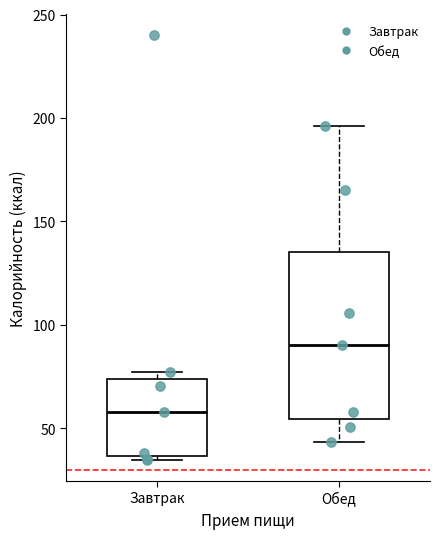

Reading left to right, transcribe this box plot: for each box, give where its median line is, the range the box spans, and where its two whiskers end, as read against the y-axis. The values are not printed on the chart, so give them approximately, as read against the axis.

Завтрак: median 60, box 35 to 75, whiskers 35 (just below the box's lower edge) to 75 (just above the box's upper edge)
Обед: median 90, box 55 to 135, whiskers 45 to 195